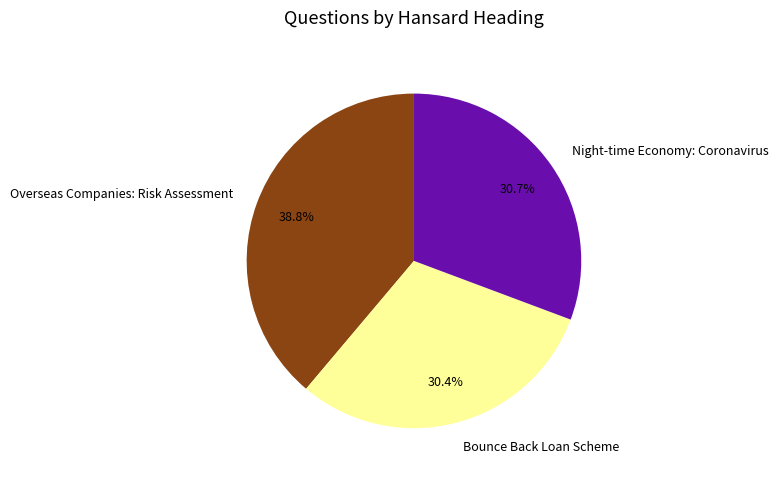

What is the ratio of the value at Night-time Economy: Coronavirus to the value at Bounce Back Loan Scheme?

1.0